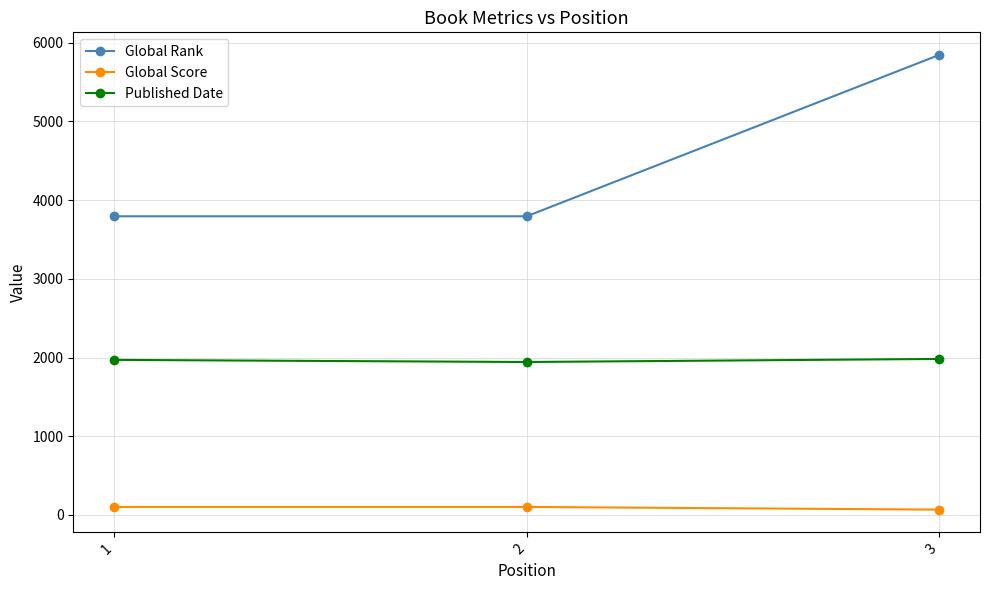

What is the value of the Global Rank point at the 2nd from the left?

3794